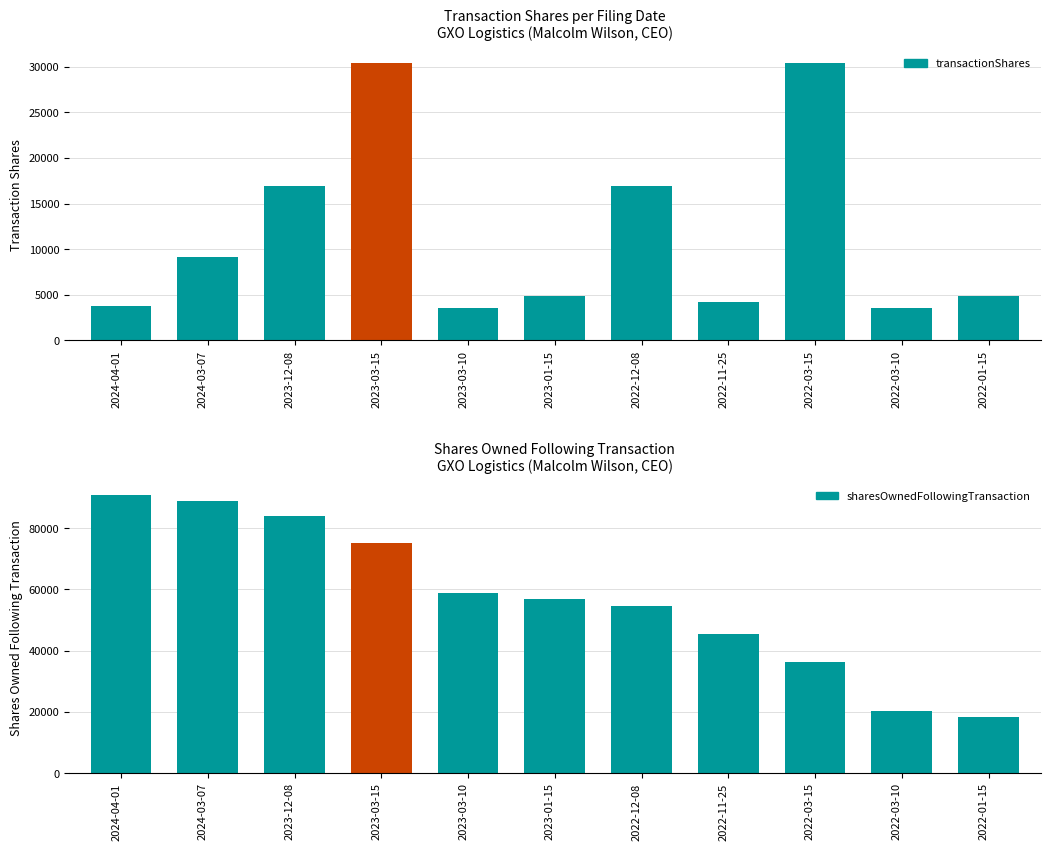

What position from the left is 2023-03-15?

4